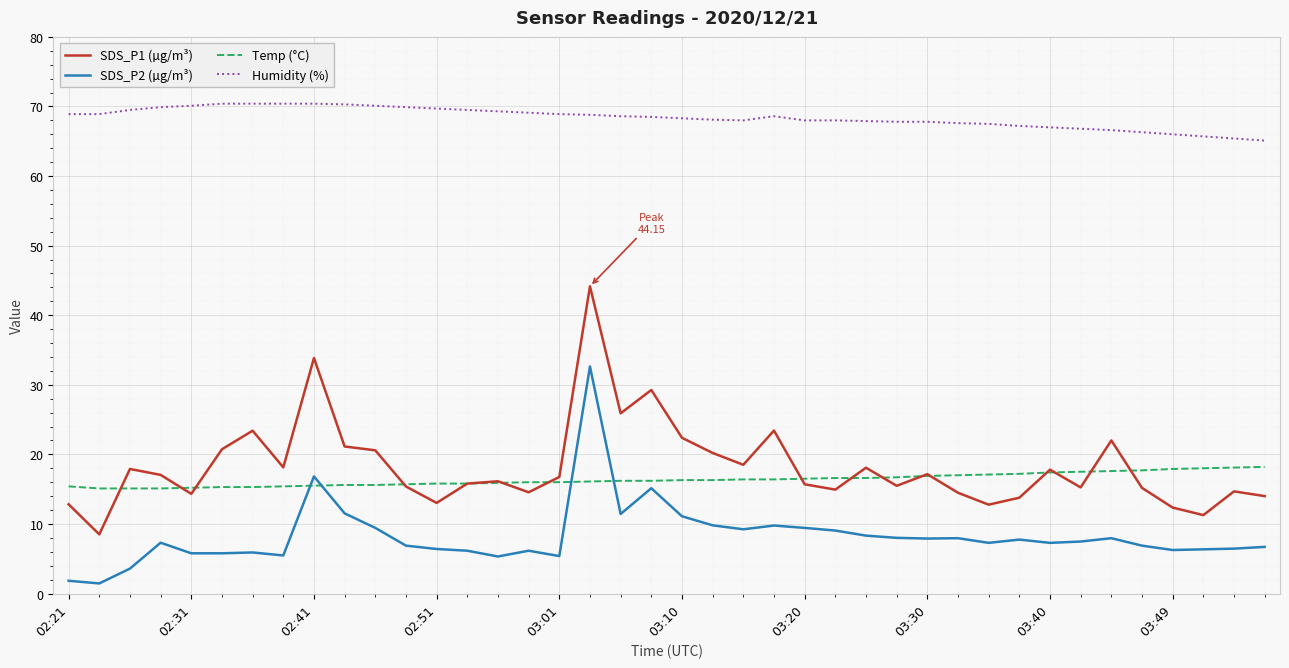

True or false: SDS_P2 (µg/m³) has more than 0 interior local peaks.

True